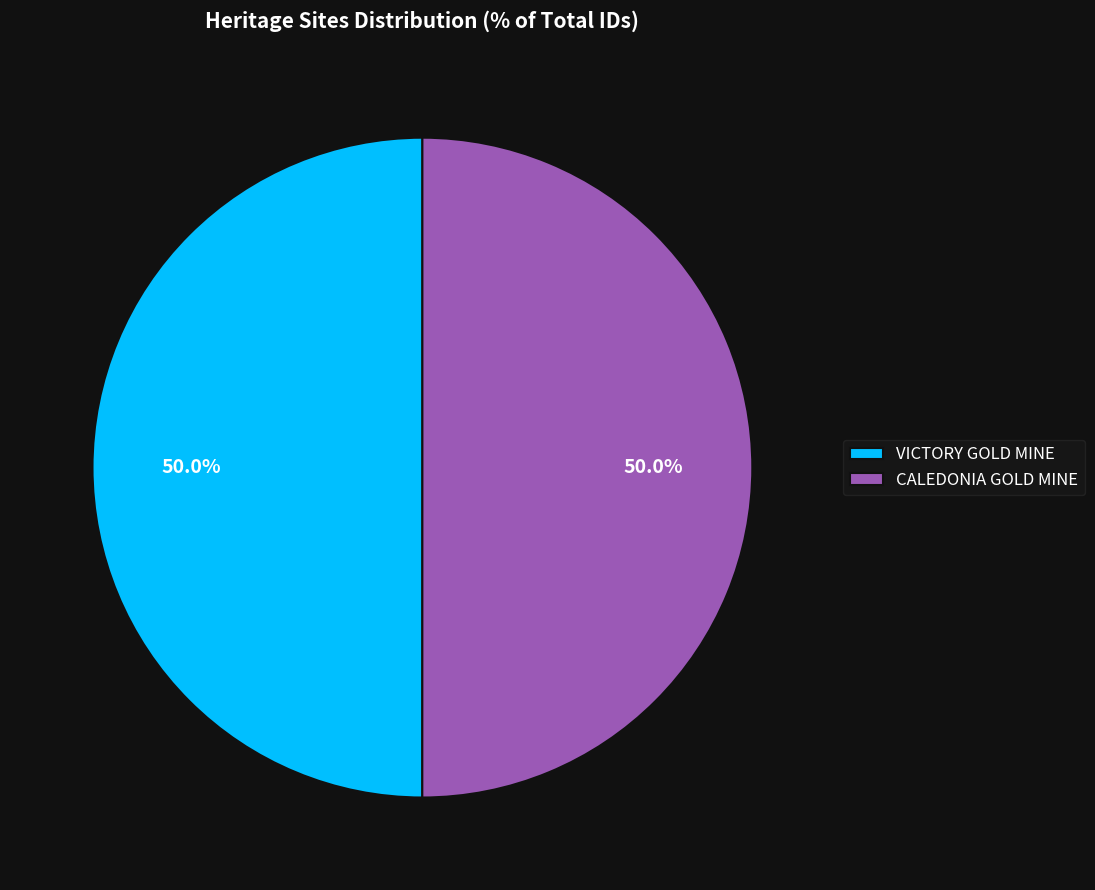

The CALEDONIA GOLD MINE slice represents 56% of the pie. True or false?

False